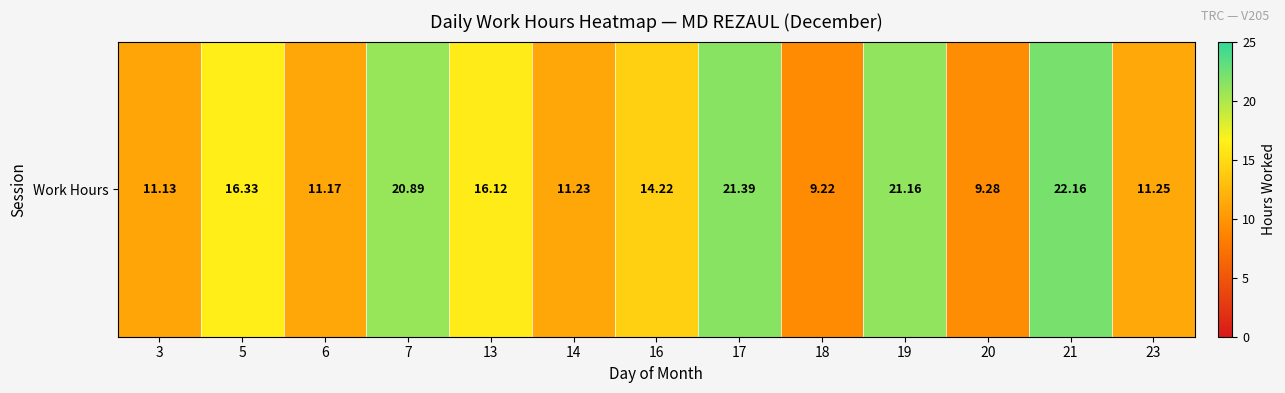

Reading left to right, what are all the values shown in this chart?

11.1	16.3	11.2	20.9	16.1	11.2	14.2	21.4	9.2	21.2	9.3	22.2	11.2